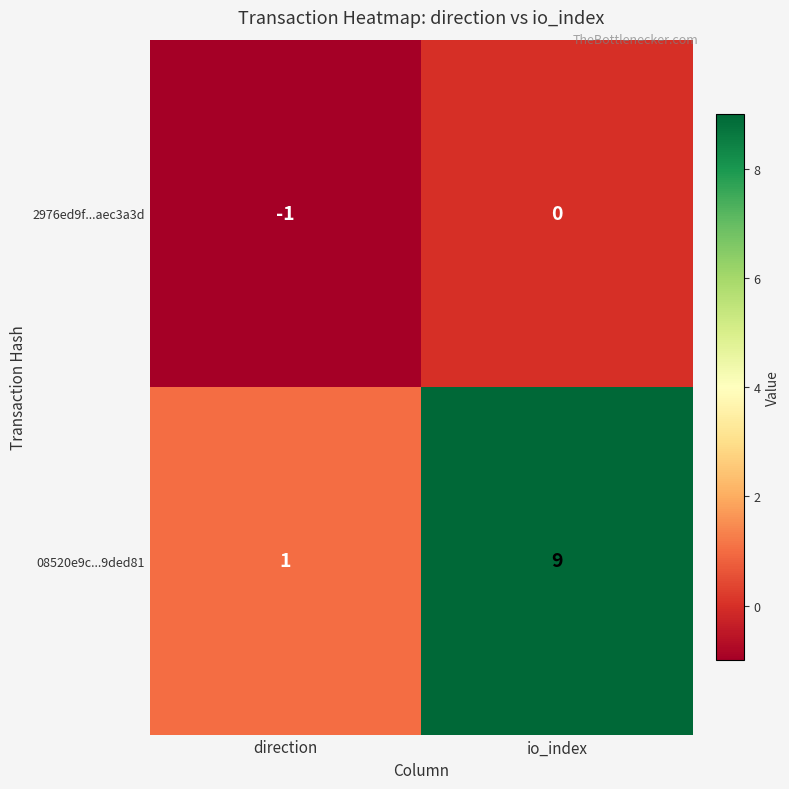

Which label corresponds to the largest value in the chart?

io_index